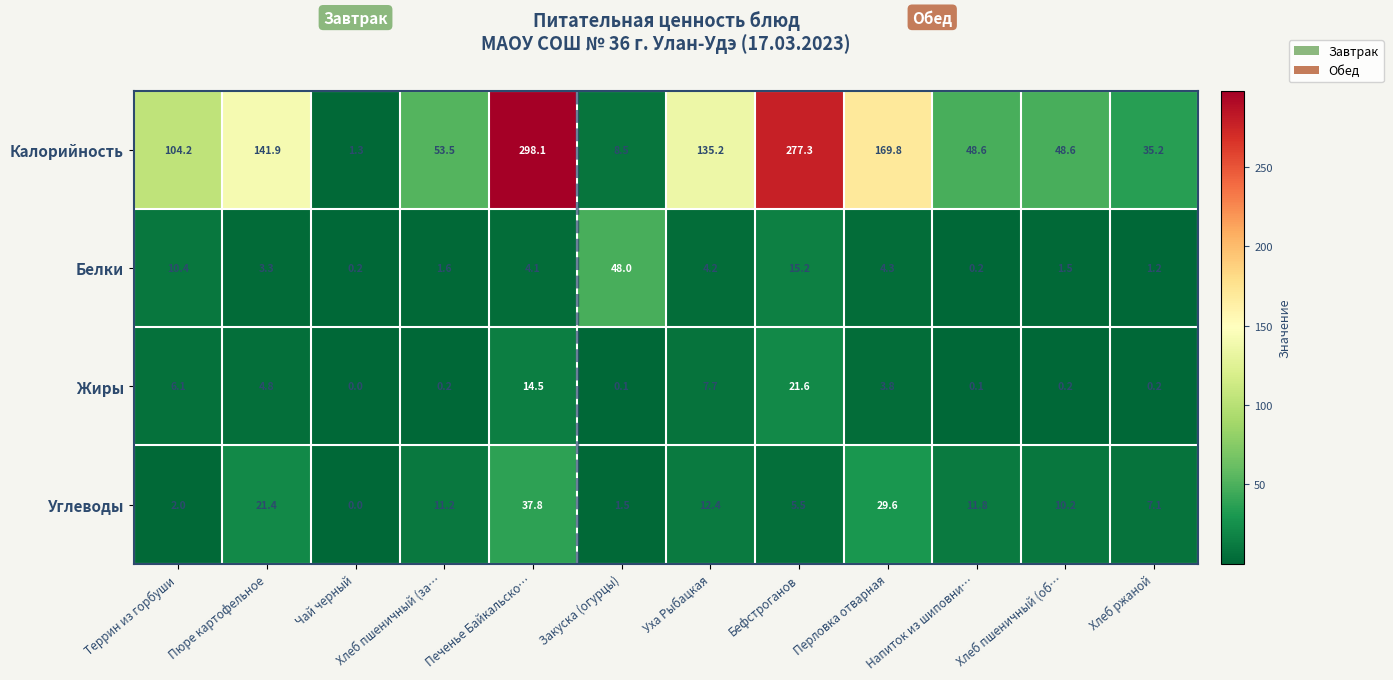

Read the Углеводы value at Хлеб пшеничный (об….

10.2